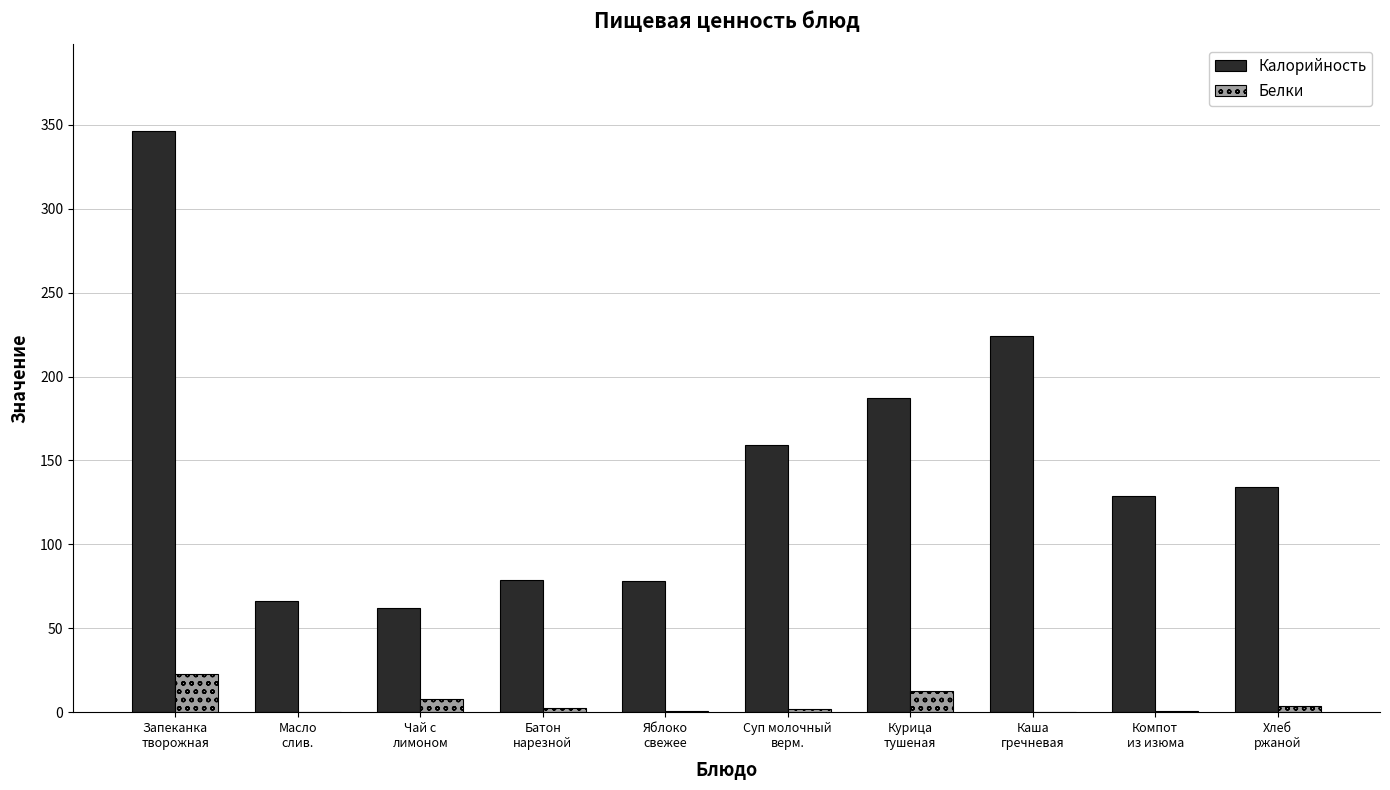

True or false: Белки has a value of 7.7 at Чай с
лимоном.

True